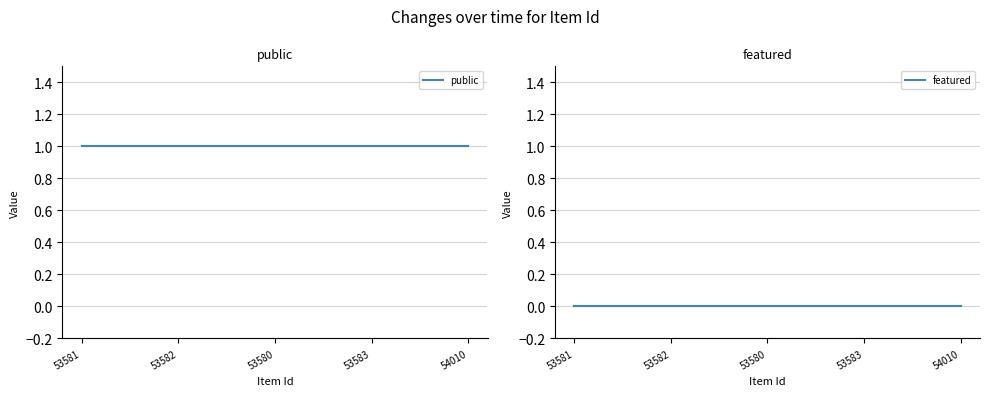

True or false: public has a value of 1 at 53581.

True